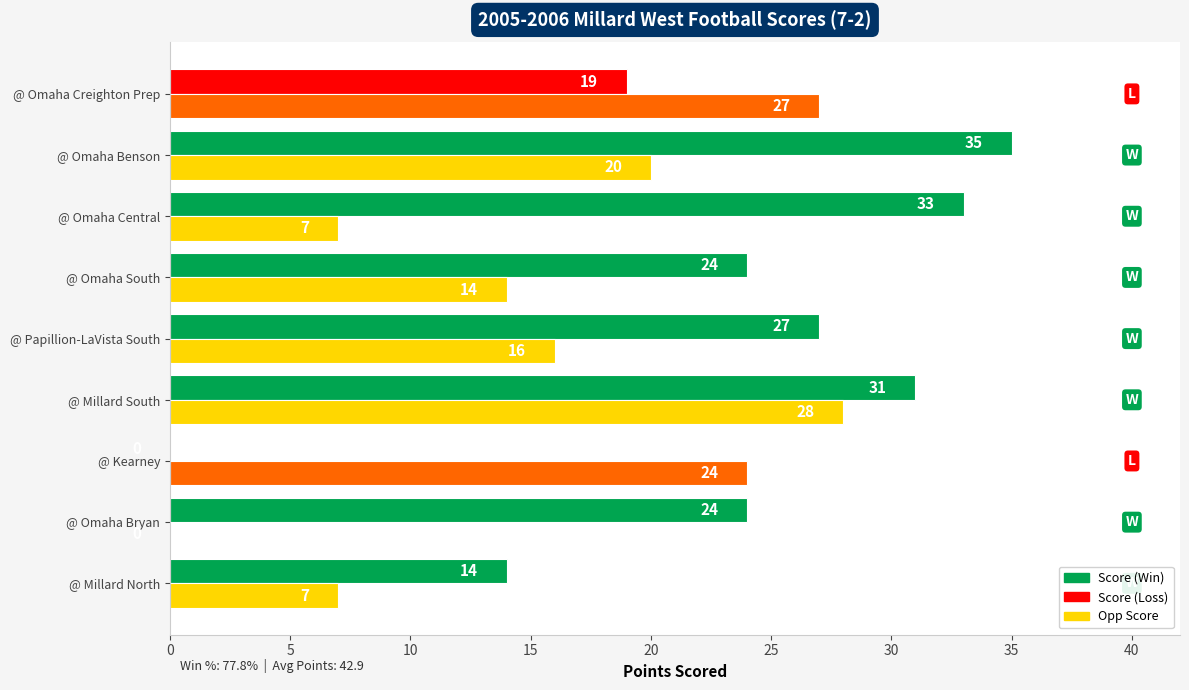

Which category has the highest value across all series?

@ Omaha Benson